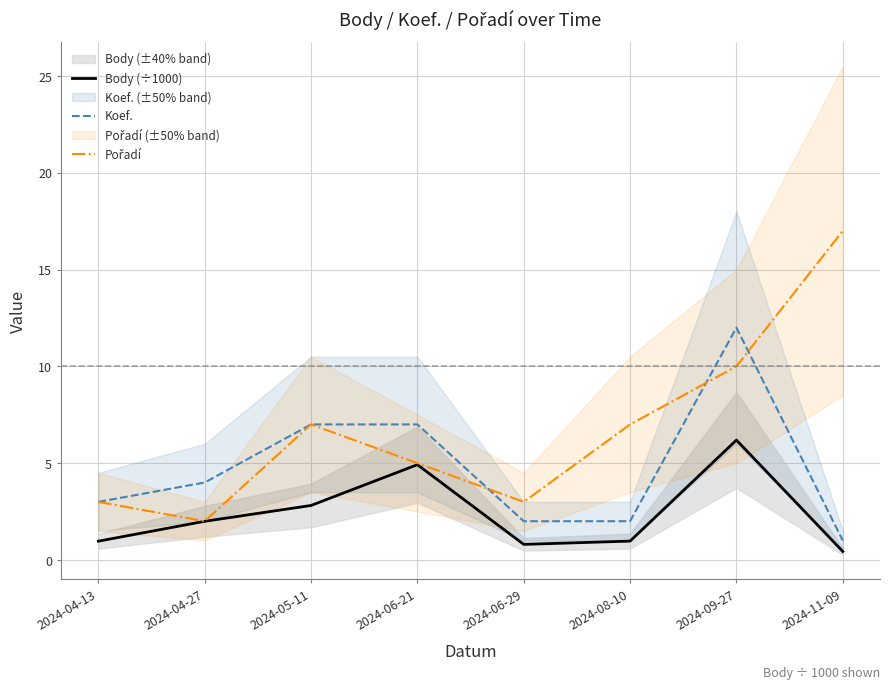

At how many categories does at least one series exceed 0?

8